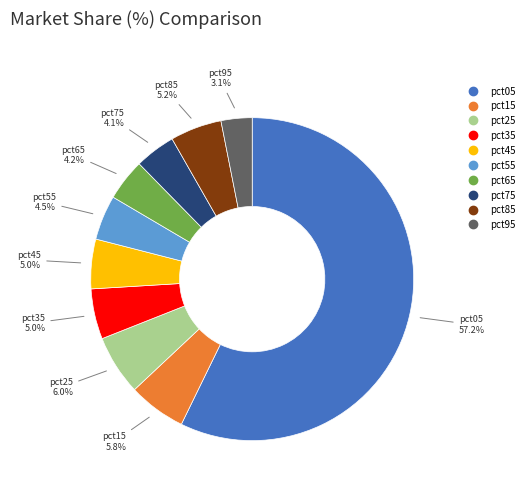

Which slice represents more than half of the pie?

pct05